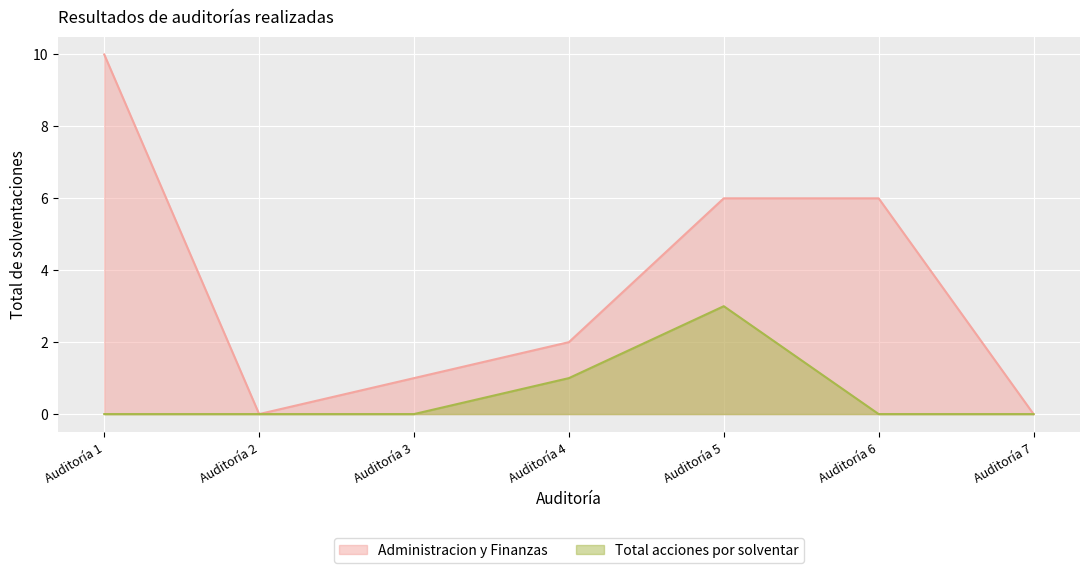

Between Auditoría 3 and Auditoría 7, which series saw the biggest shift?

Administracion y Finanzas